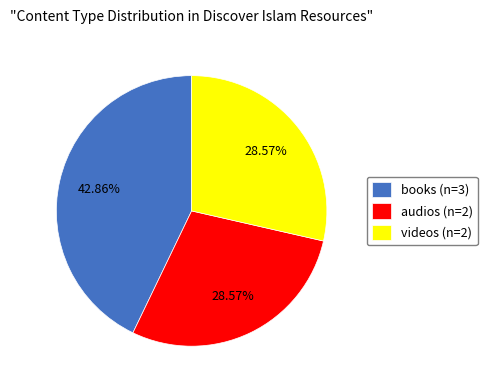

Count the number of slices in the pie.

3